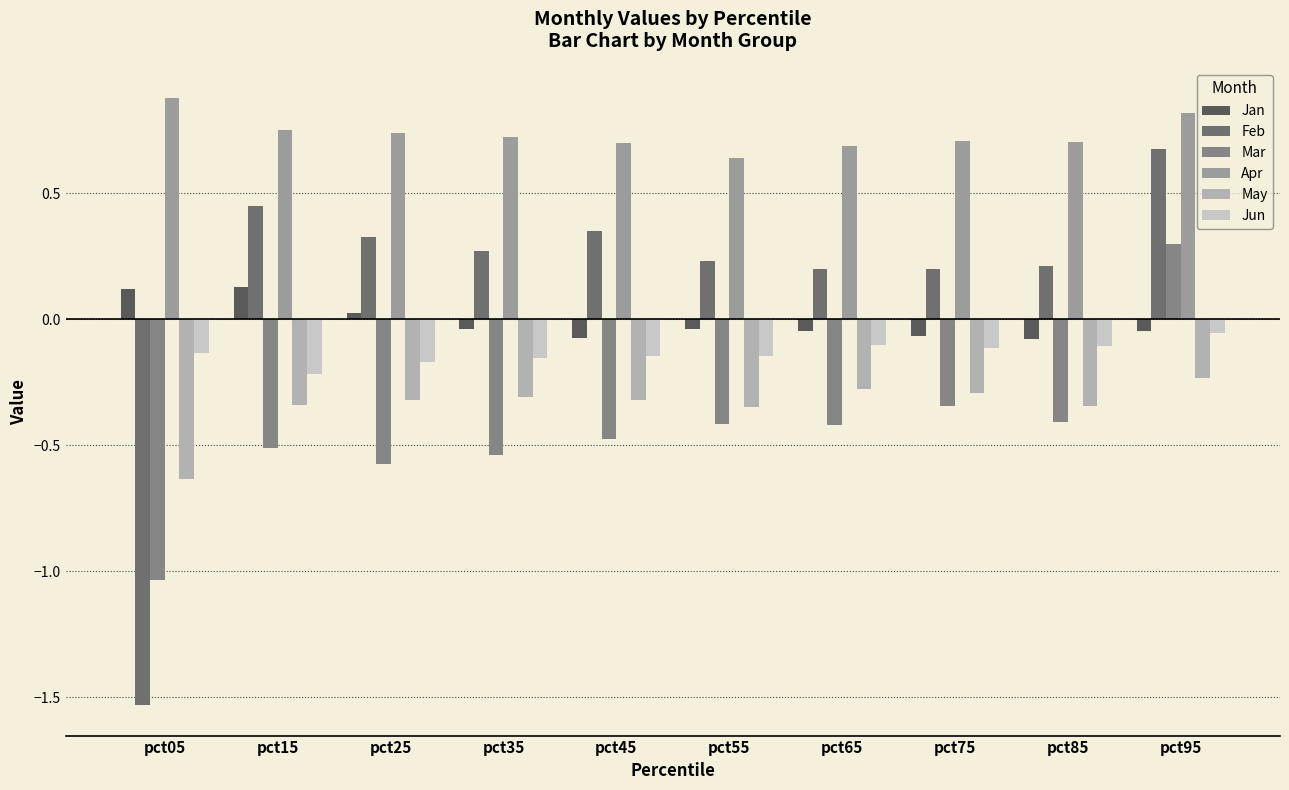

What is the value of the Mar bar at the 2nd from the left?

-0.5